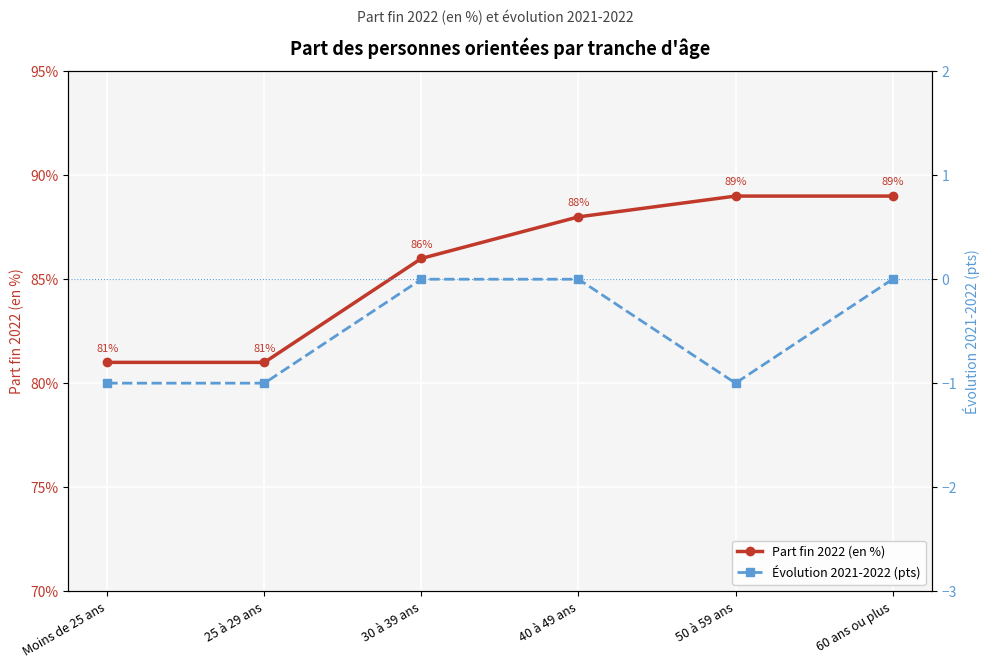

True or false: Part fin 2022 (en %) and Évolution 2021-2022 (pts) cross at least once.

False